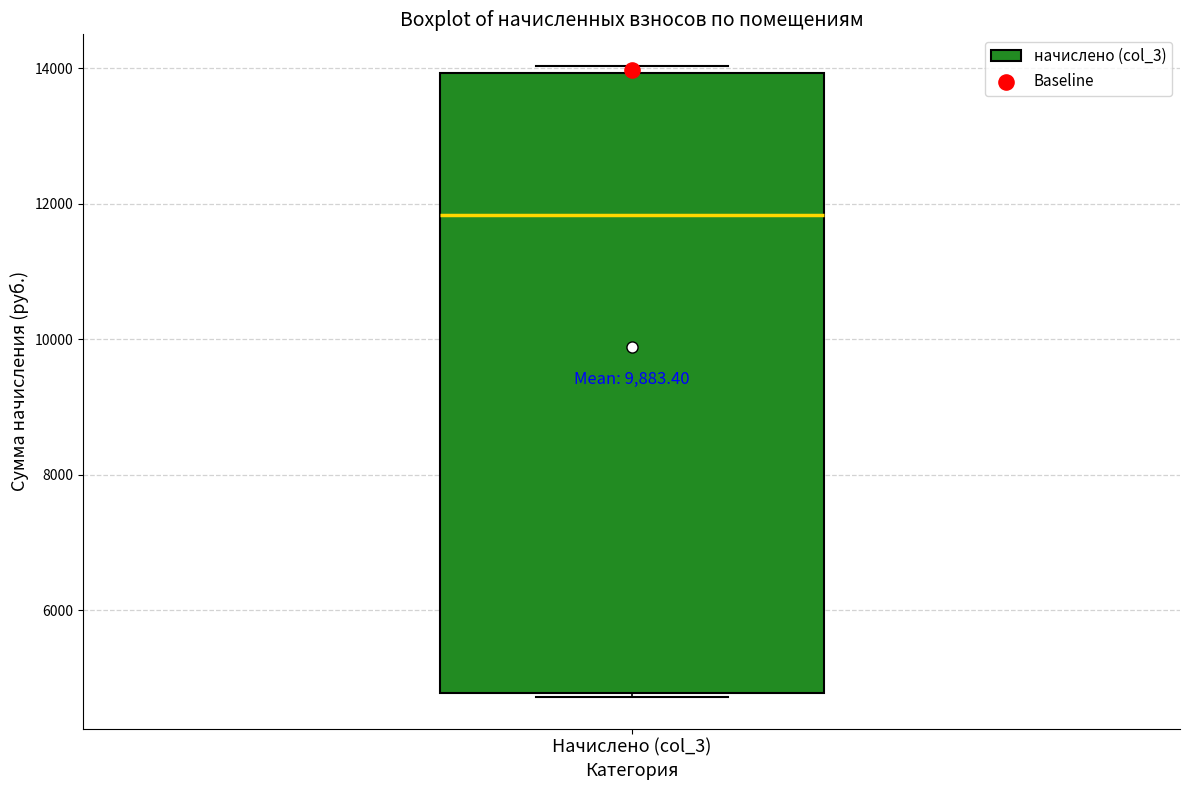

Where is the upper edge of the box for Начислено (col_3) on the y-axis? The values are not printed on the chart, so give them approximately, as read against the axis.

14000